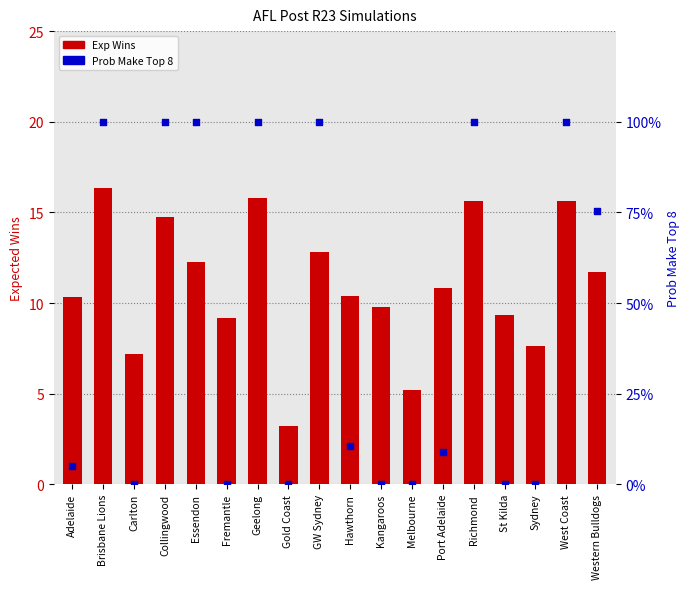

Which series has the widest spread of Y values?

Exp Wins